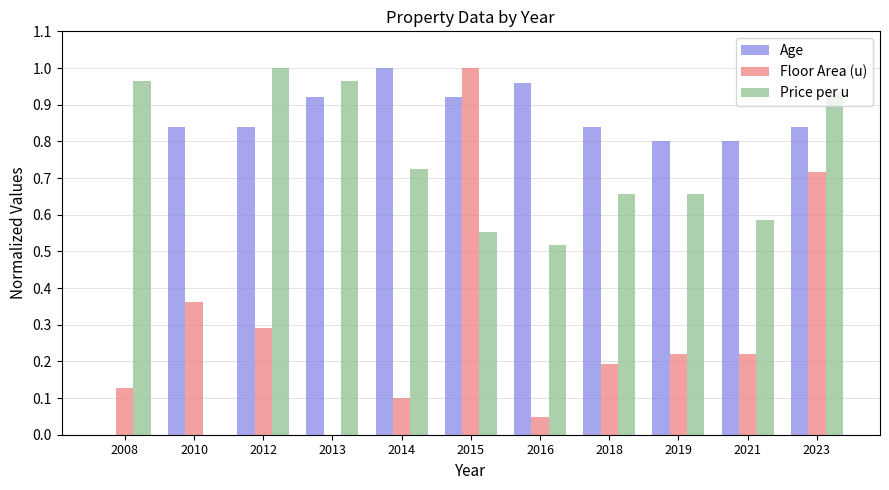

Count the number of categories in the chart.

11